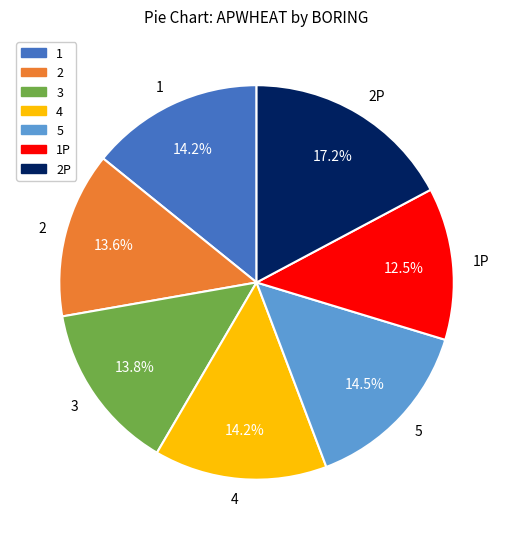

To the nearest percent, what is the difference between the largest and smallest slice percentages?

5%